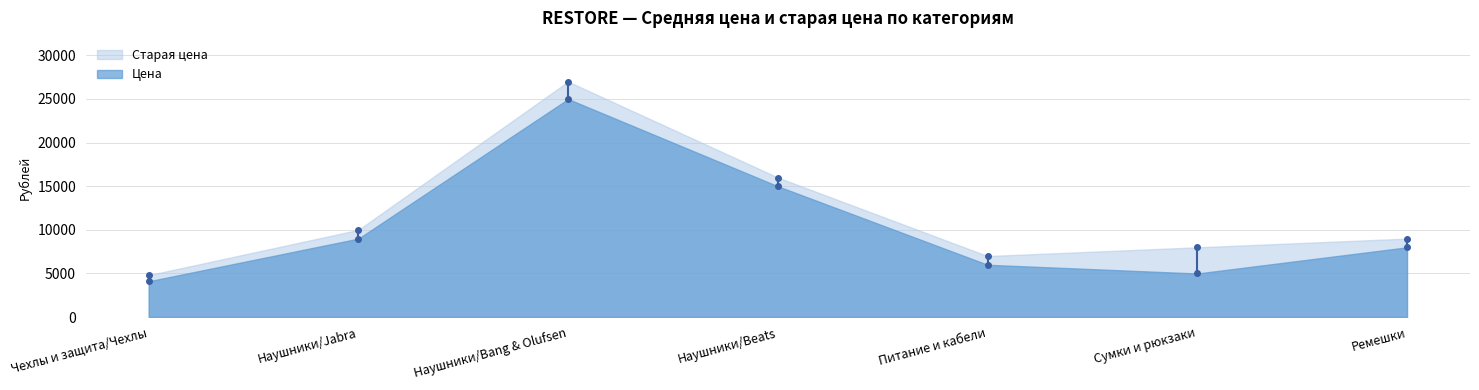

The Старая цена series shows 7828 at 24. True or false?

False